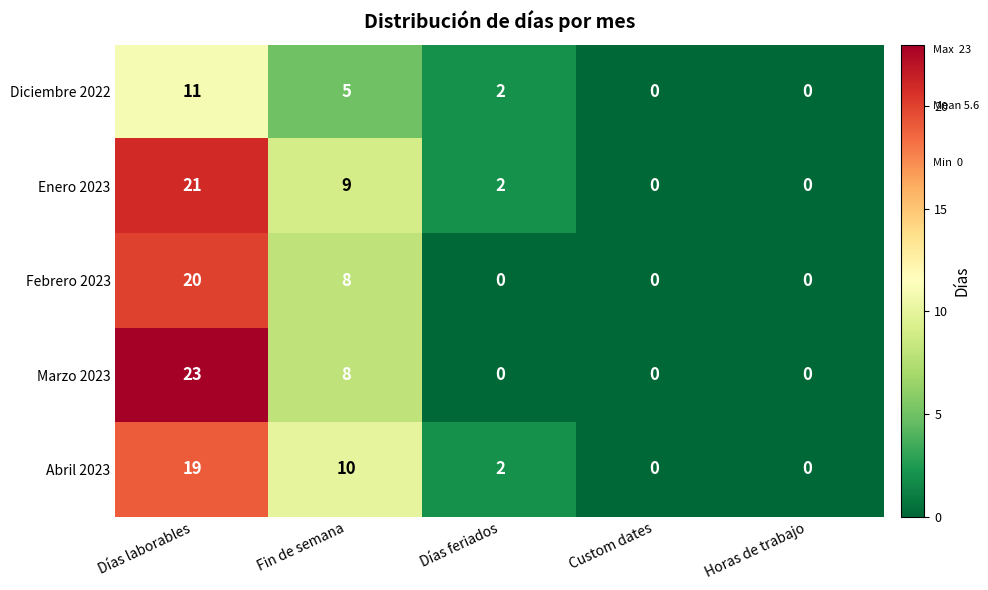

Count the number of categories in the chart.

5